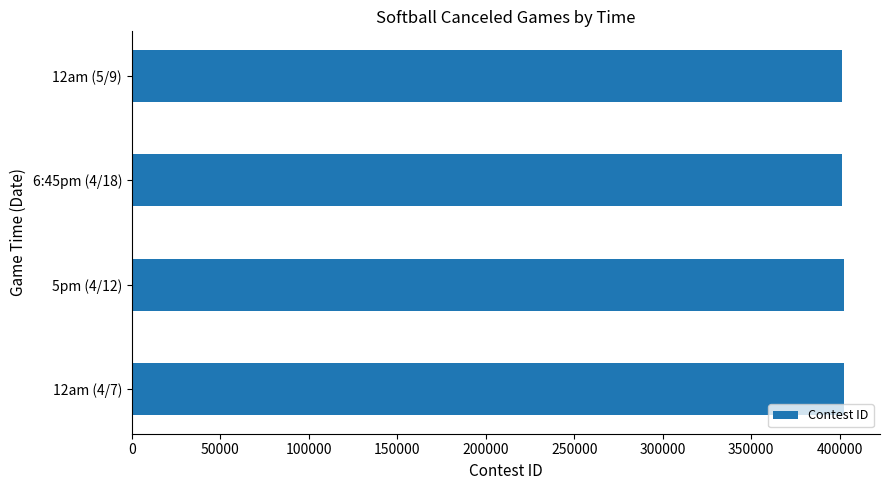

Is it true that the value at 12am (4/7) is 559215?

False